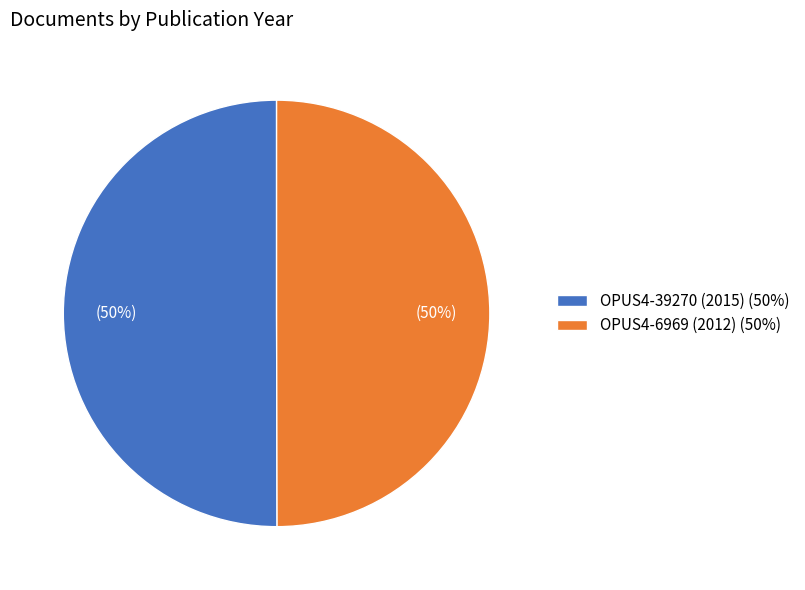

Is the sum of OPUS4-6969 (2012) (50%) and OPUS4-39270 (2015) (50%) greater than half?

Yes